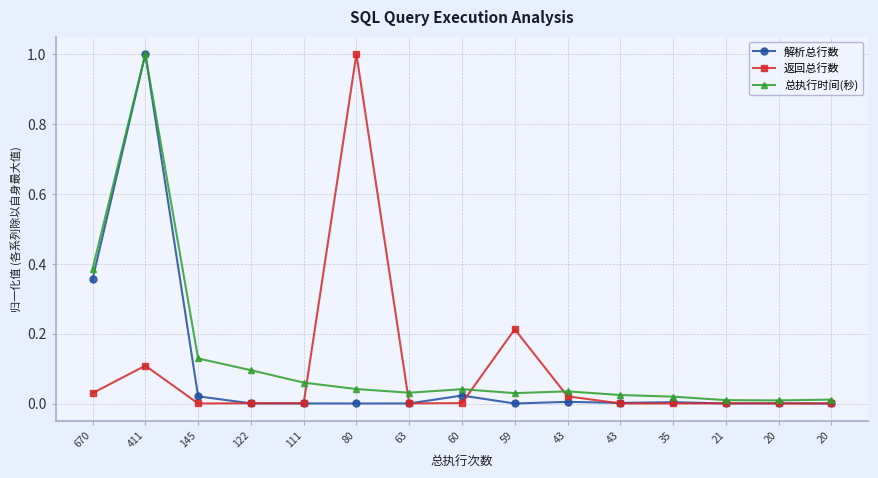

Reading left to right, what are all the values shown in this chart?

解析总行数: 0.4	1.0	0.0	0.0	0.0	0.0	0.0	0.0	0.0	0.0	0.0	0.0	0.0	0.0	0.0
返回总行数: 0.0	0.1	0.0	0.0	0.0	1.0	0.0	0.0	0.2	0.0	0.0	0.0	0.0	0.0	0.0
总执行时间(秒): 0.4	1.0	0.1	0.1	0.1	0.0	0.0	0.0	0.0	0.0	0.0	0.0	0.0	0.0	0.0